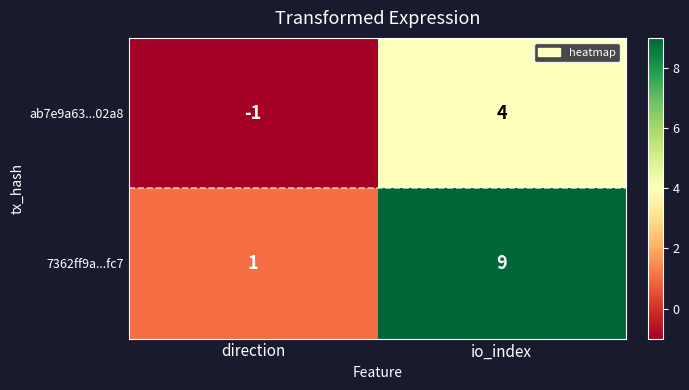

Which series has the largest total across all categories?

7362ff9a...fc7